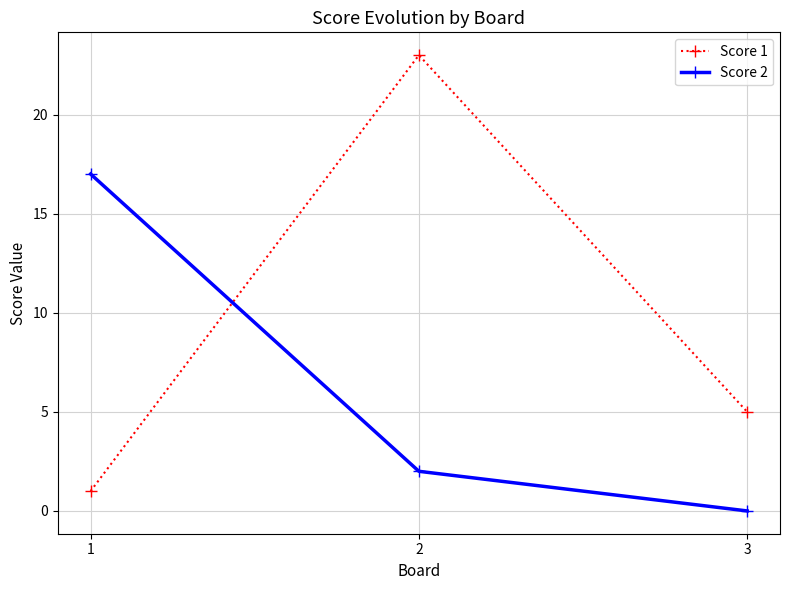

Which series has the widest spread of values?

Score 1